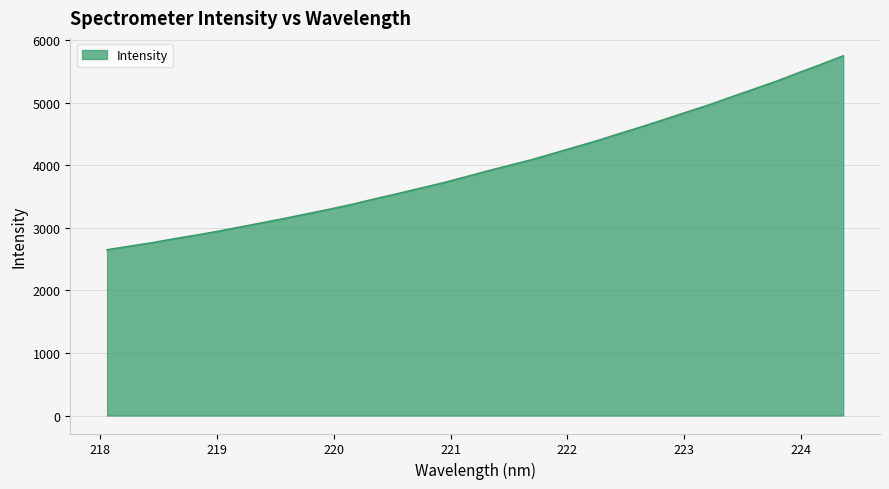

How many values are below 3907?

17